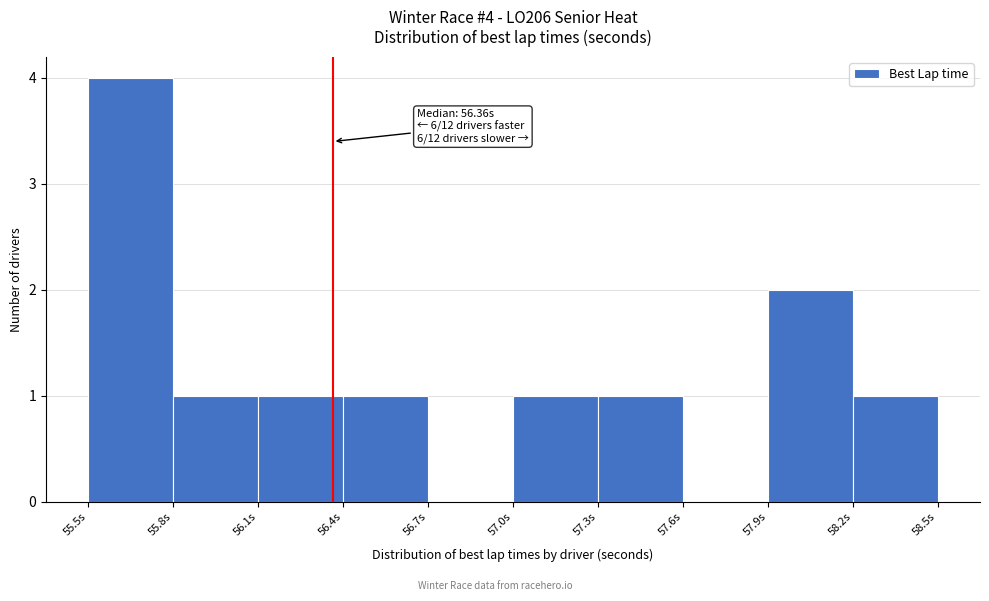

Over which range of the x-axis is the bar tallest?

55.5 to 55.8